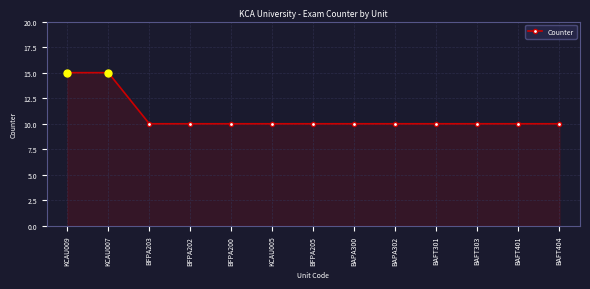

The chart shows a value of 4 at BFPA205. True or false?

False